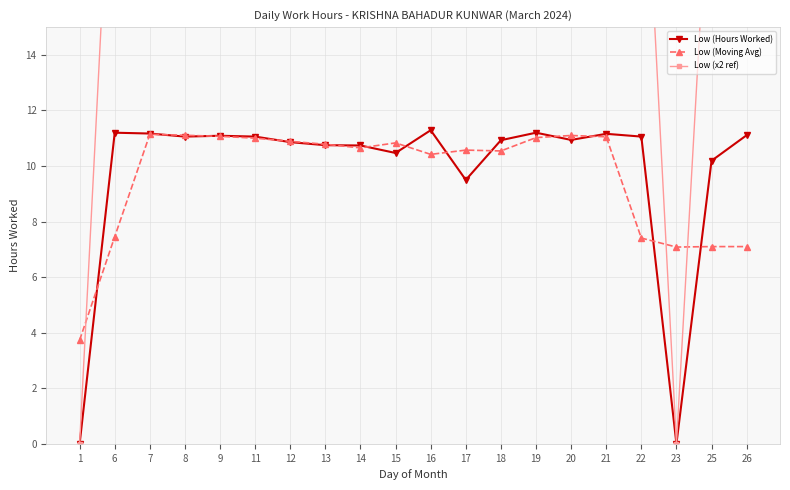

Read the Low (Moving Avg) value at 16.

10.4